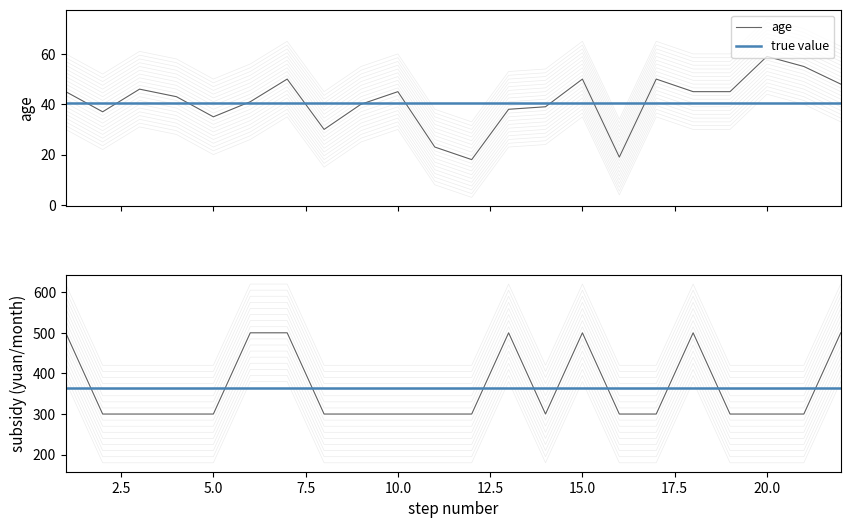

Rank the series by their average value, from highest to lowest.

subsidy, age